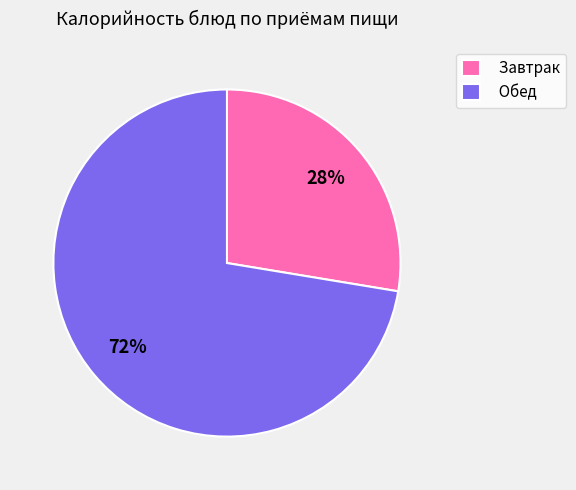

Combined, do Обед and Завтрак account for over 50%?

Yes